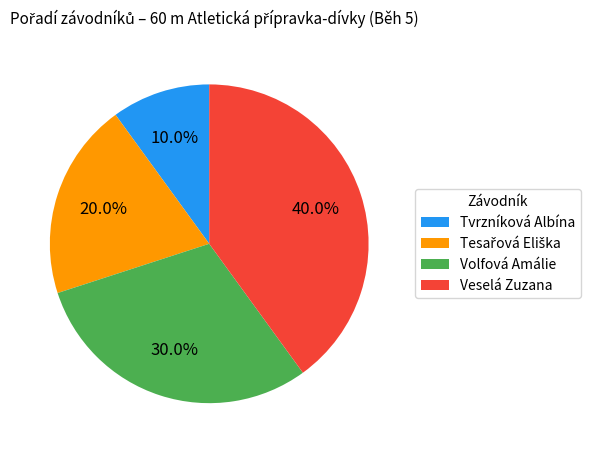

What percentage is NOT represented by Veselá Zuzana?

60.0%